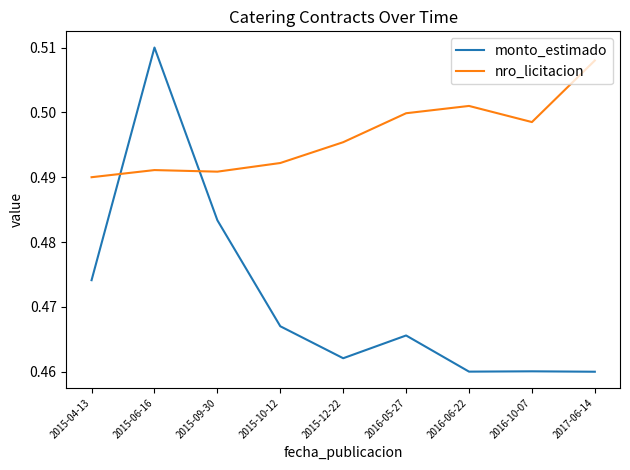

Is this an area chart (filled region under the line)?

No